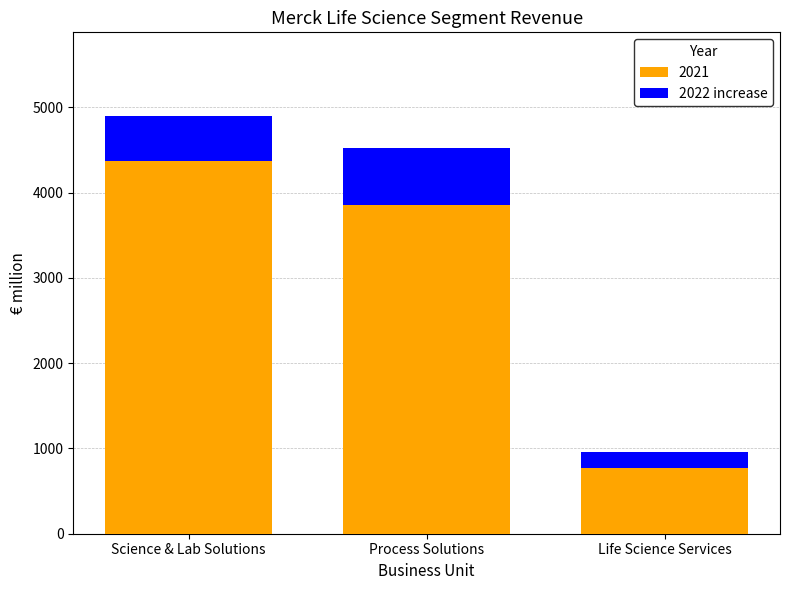

The 2021 series shows 772 at Life Science Services. True or false?

True